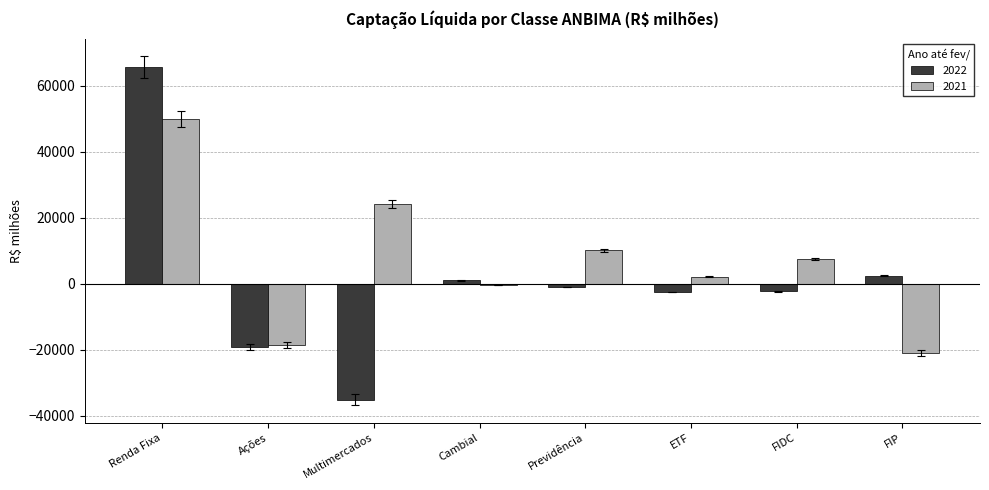

The value of 2021 at Previdência is 10146.7. True or false?

True